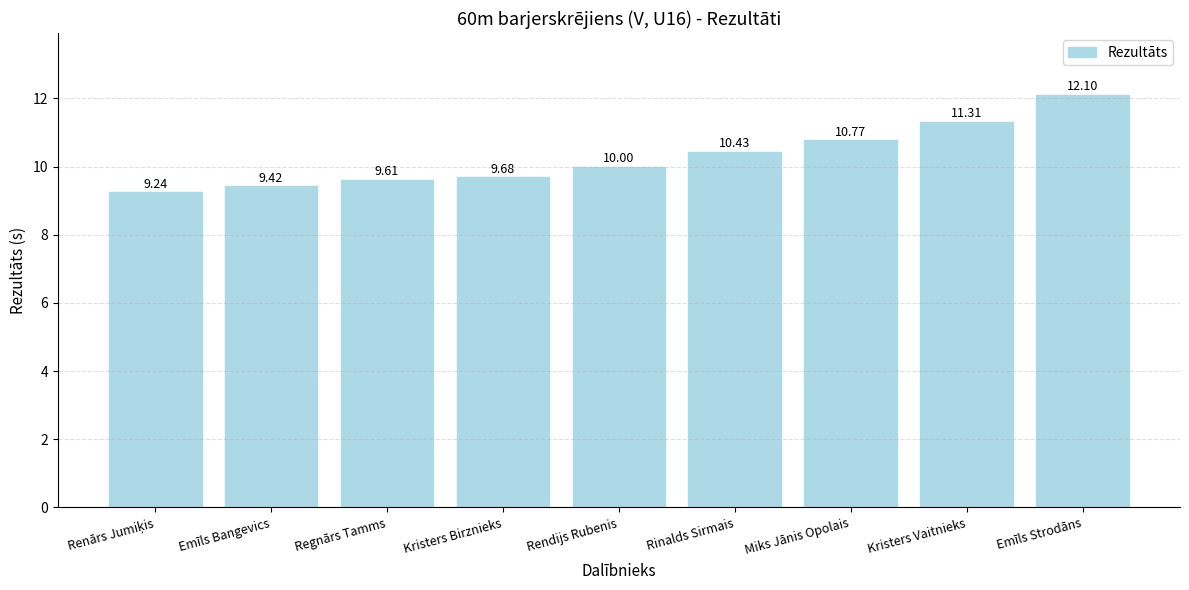

At which category does the chart reach its peak across all series?

Emīls Strodāns